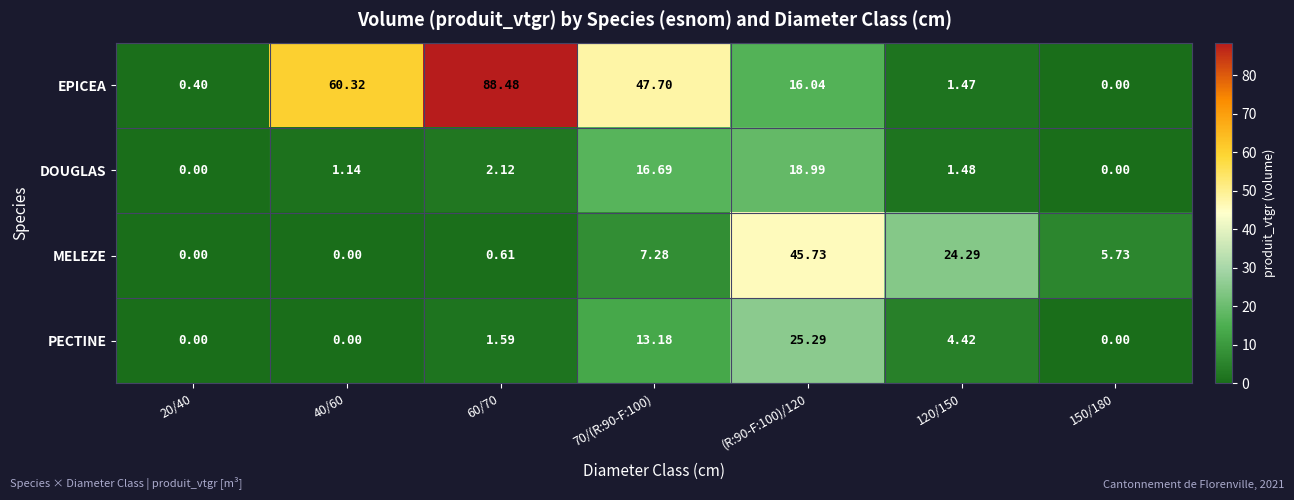

Which series has the largest range (max minus min)?

EPICEA